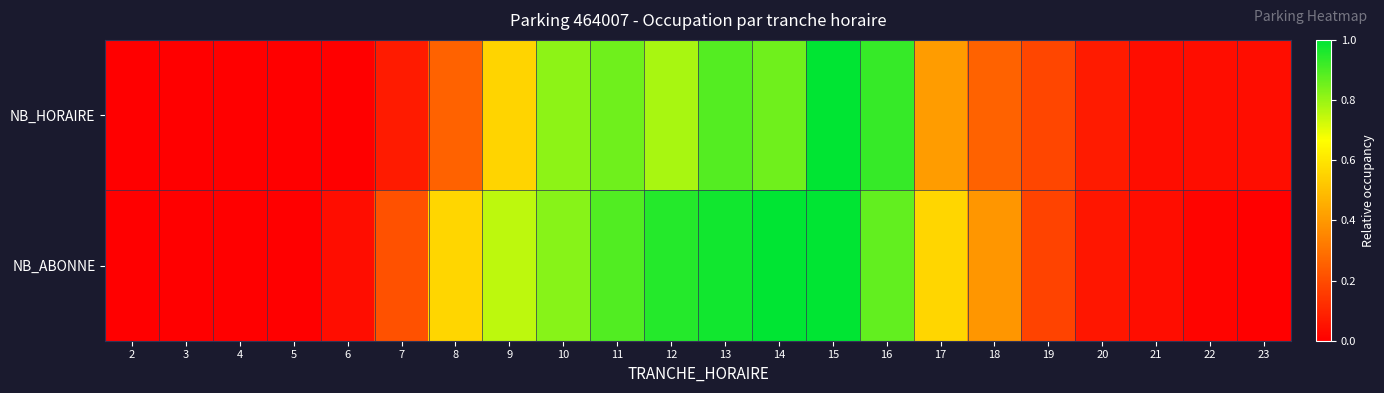

Rank the series by their average value, from lowest to highest.

NB_HORAIRE, NB_ABONNE